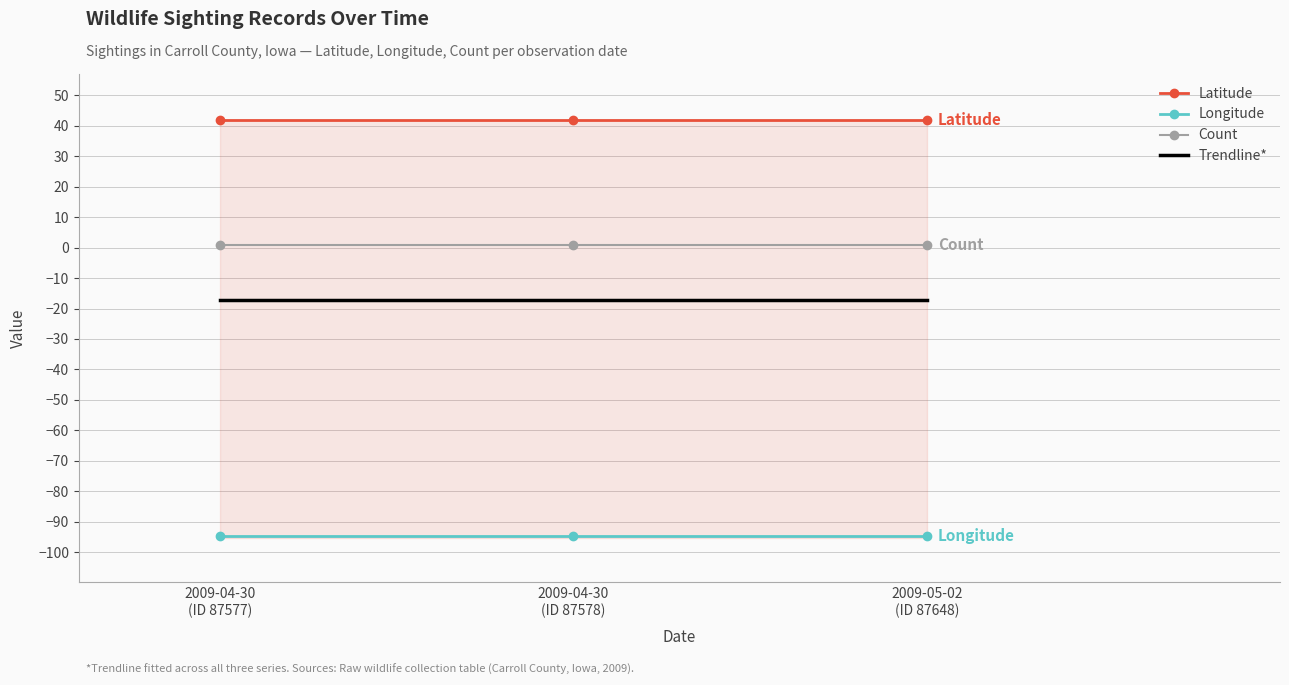

What is the sum of all Count values?

3.0